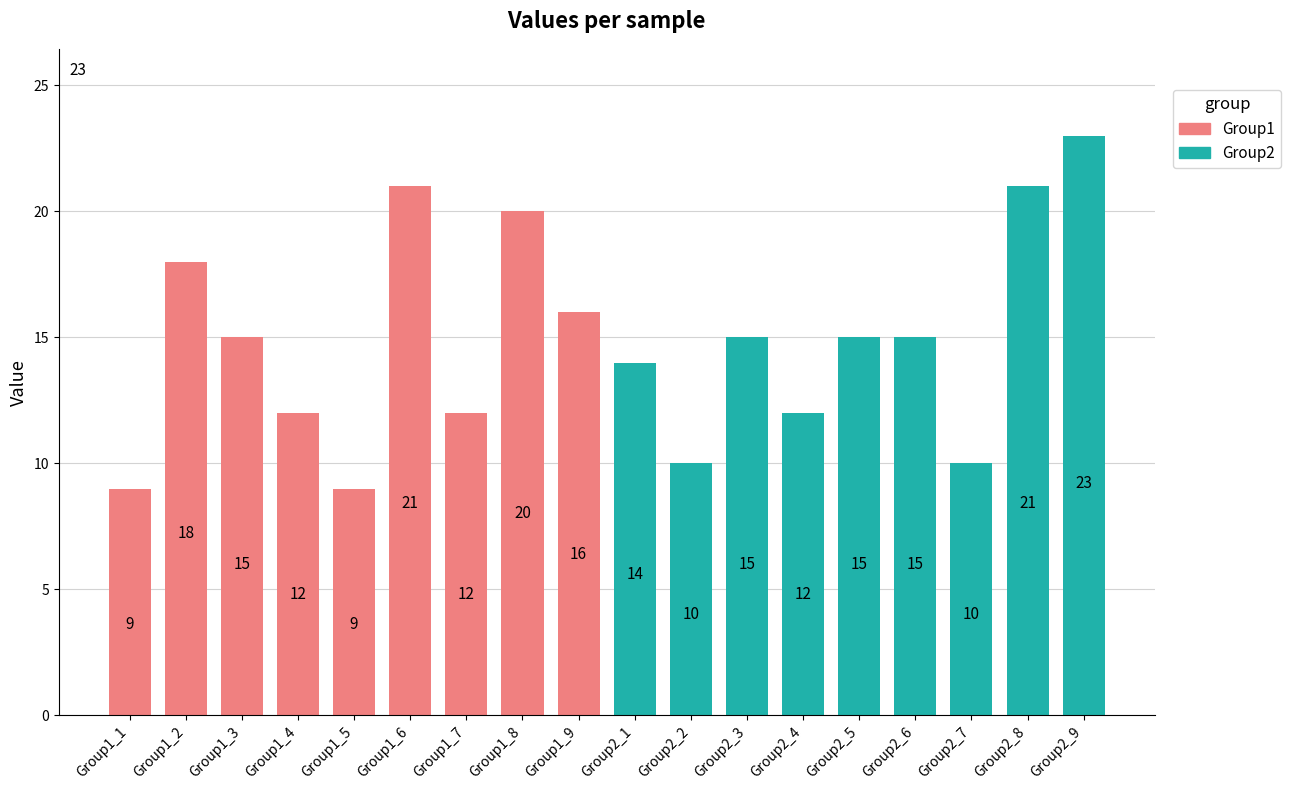

Reading right to left, list all the values displayed in this chart.

Group1: 16	20	12	21	9	12	15	18	9
Group2: 23	21	10	15	15	12	15	10	14